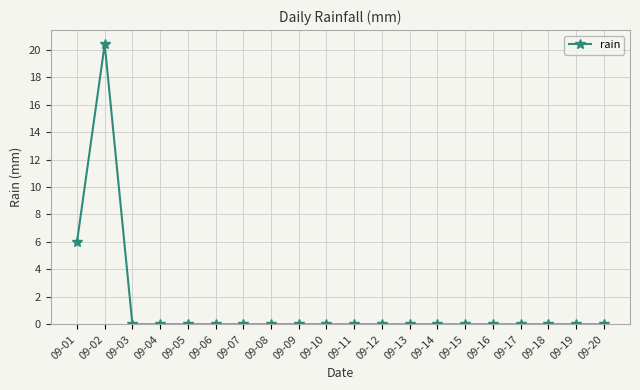

Where is the first local maximum?

09-02